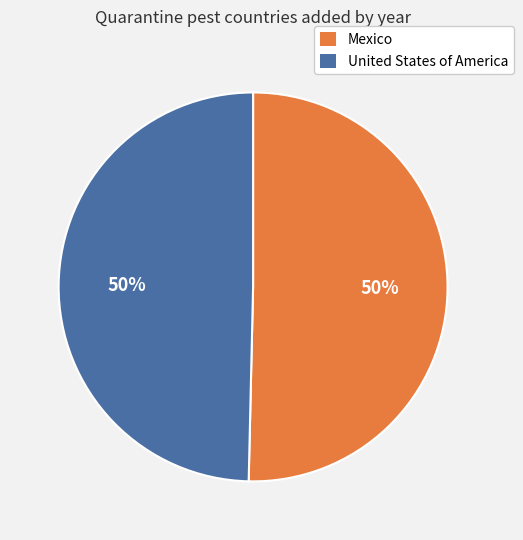

How many slices are in this pie chart?

2